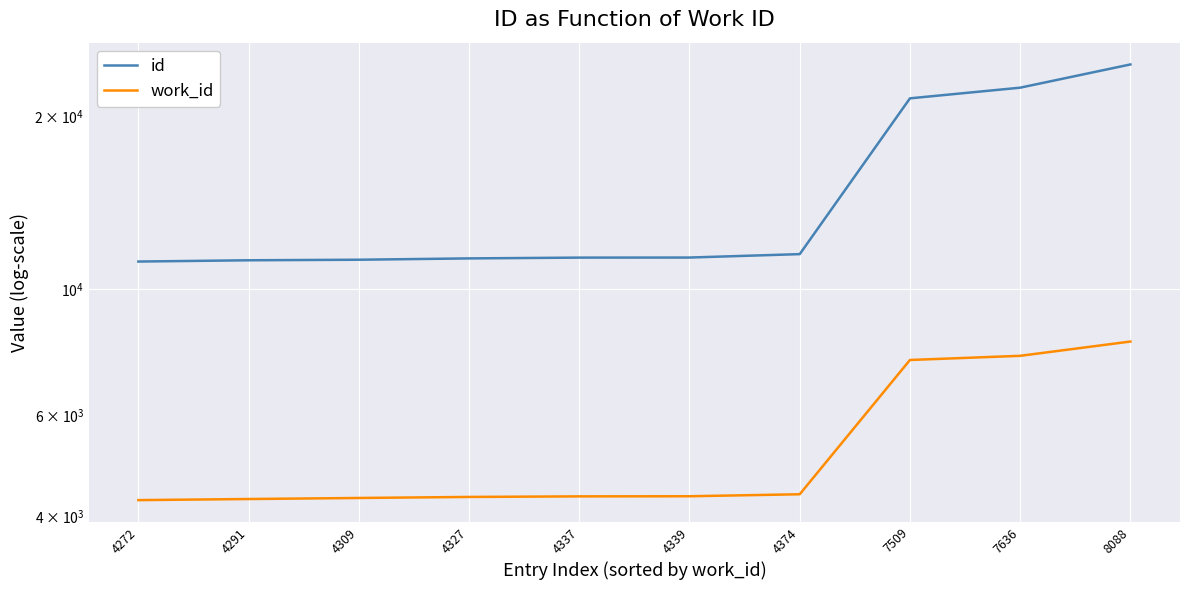

Which series has the widest spread of values?

id